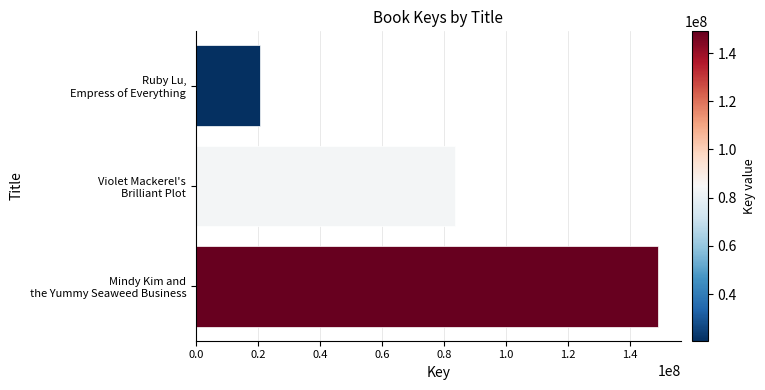

What is the maximum value shown in the chart?

149015353